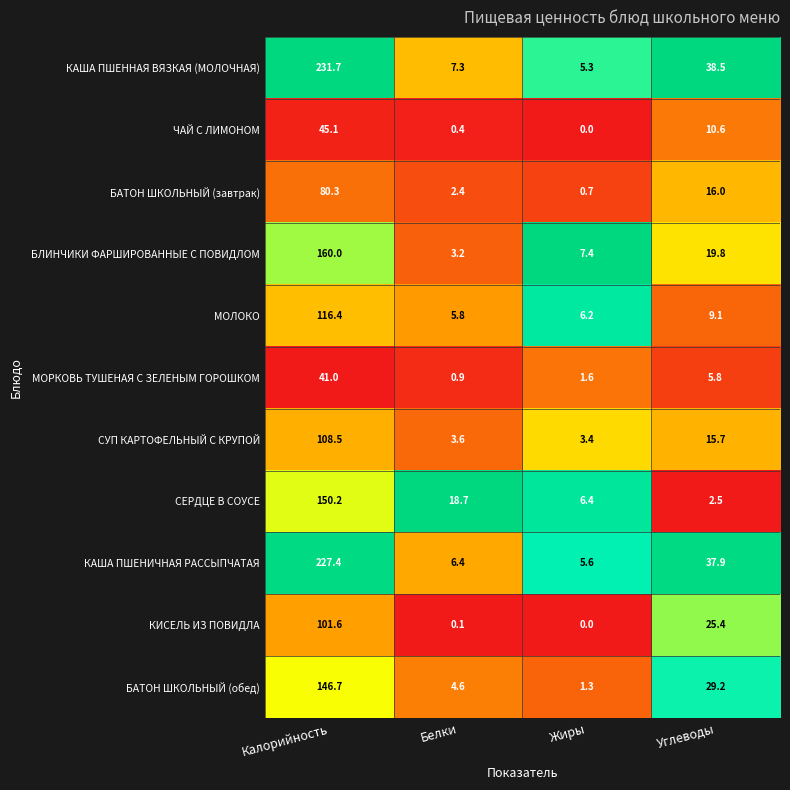

At which label does ЧАЙ С ЛИМОНОМ first exceed 10?

Калорийность